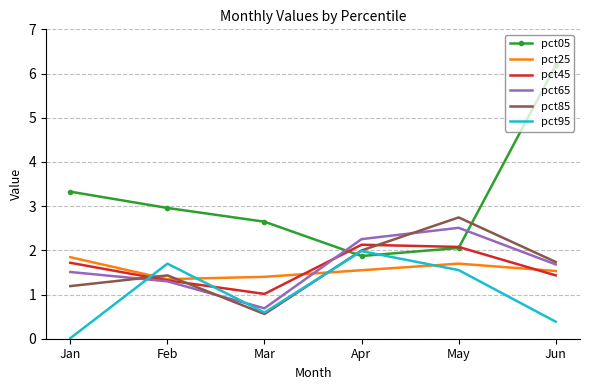

What is the difference between the maximum and minimum values in the pct05 series?

4.3